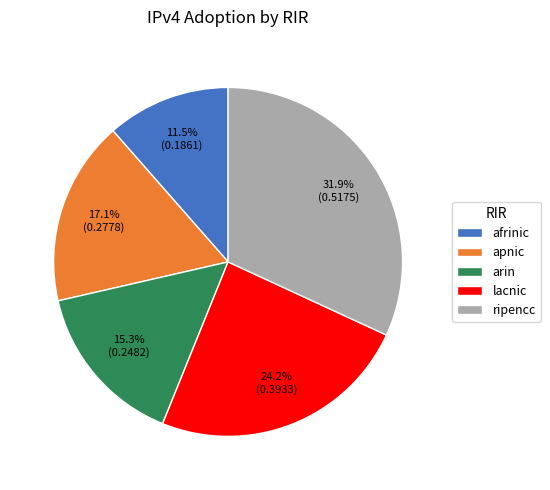

The apnic slice represents 31% of the pie. True or false?

False